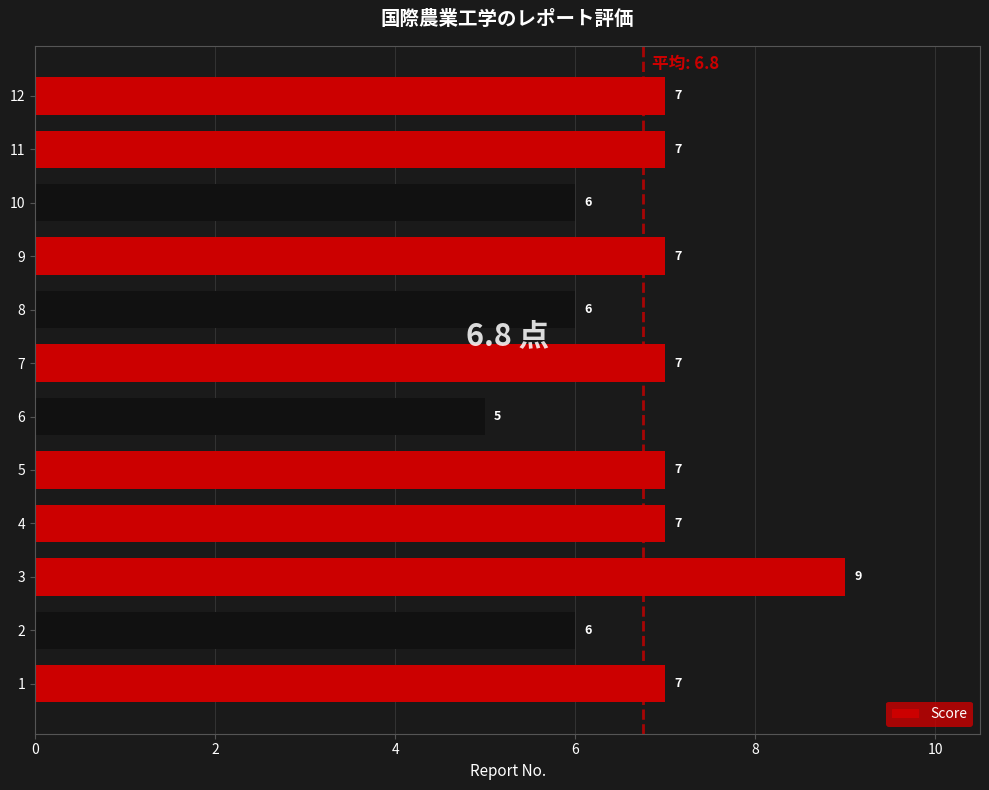

Which category has the highest value across all series?

3